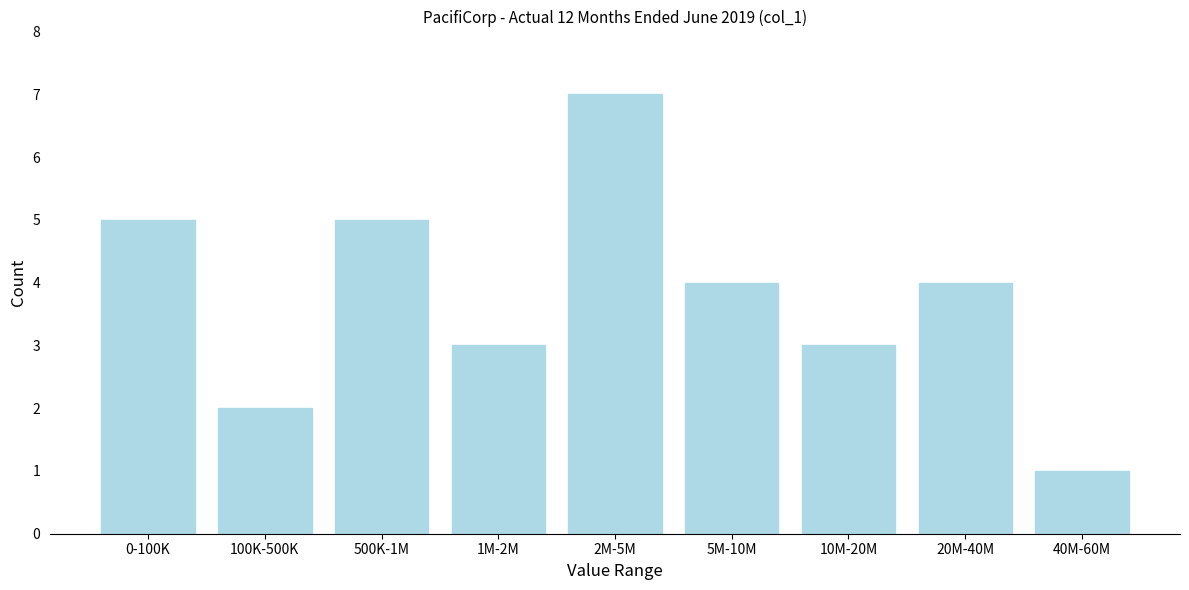

Reading right to left, list all the values displayed in this chart.

40M-60M=1	20M-40M=4	10M-20M=3	5M-10M=4	2M-5M=7	1M-2M=3	500K-1M=5	100K-500K=2	0-100K=5